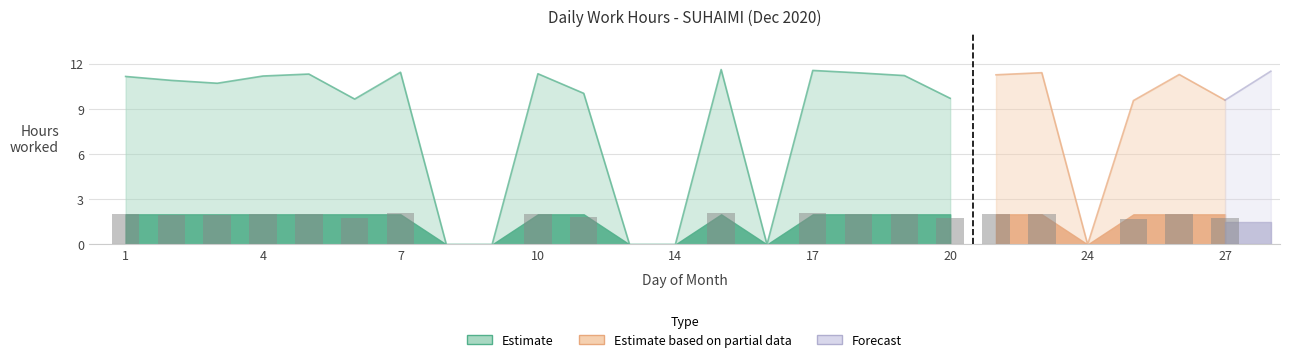

What is the value of the Estimate bar at the 16th from the left?

11.6